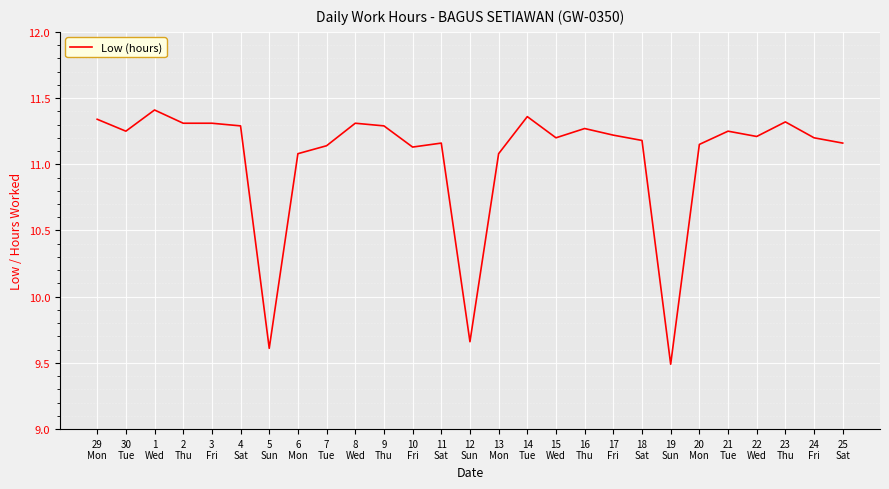

What is the difference between the maximum and minimum values?

1.9